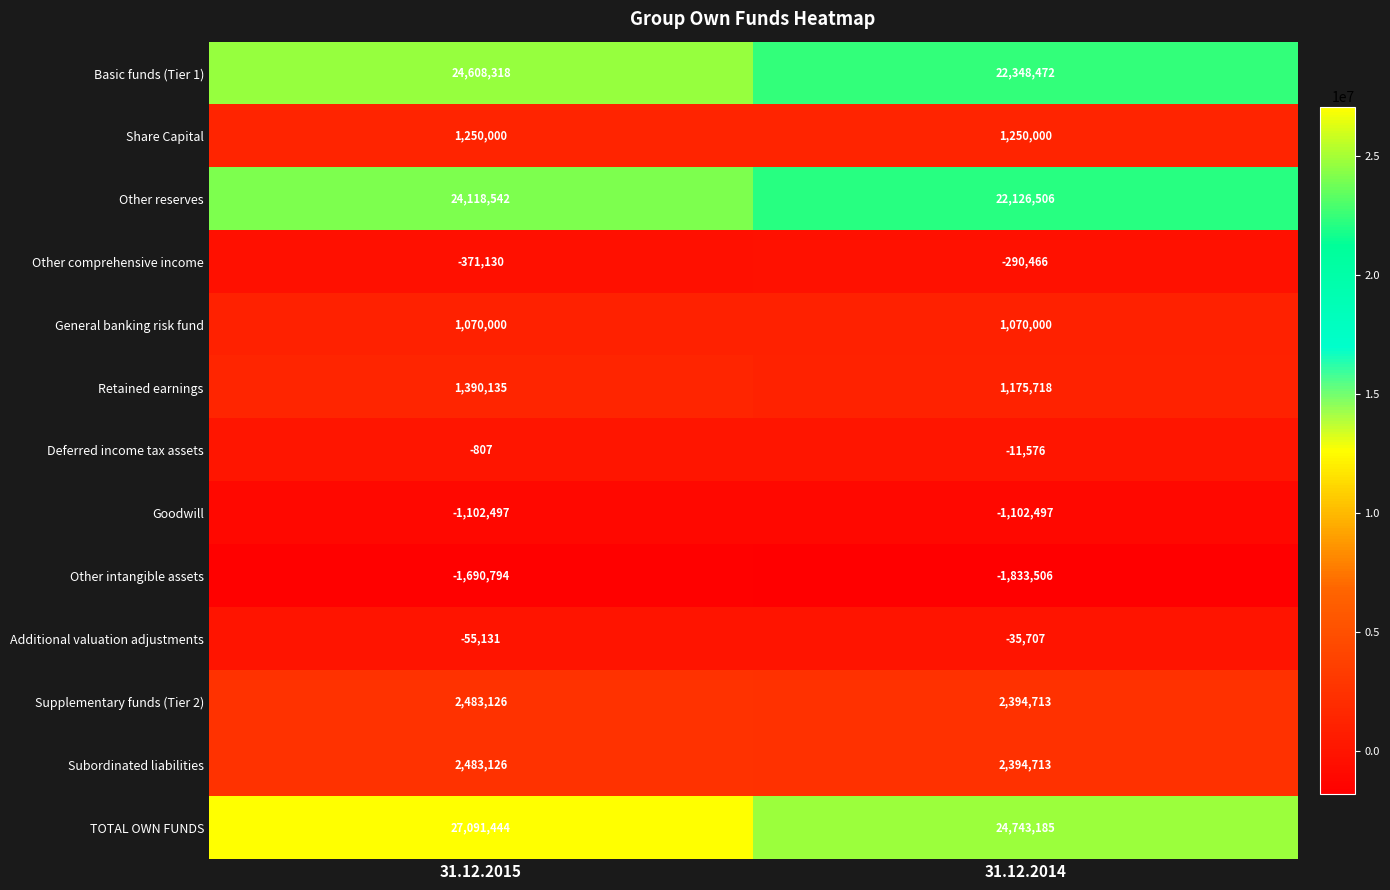

Reading right to left, transcribe all the data shown in this chart.

Basic funds (Tier 1): 22348472	24608318
Share Capital: 1250000	1250000
Other reserves: 22126506	24118542
Other comprehensive income: -290466	-371130
General banking risk fund: 1070000	1070000
Retained earnings: 1175718	1390135
Deferred income tax assets: -11576	-807
Goodwill: -1102497	-1102497
Other intangible assets: -1833506	-1690794
Additional valuation adjustments: -35707	-55131
Supplementary funds (Tier 2): 2394713	2483126
Subordinated liabilities: 2394713	2483126
TOTAL OWN FUNDS: 24743185	27091444